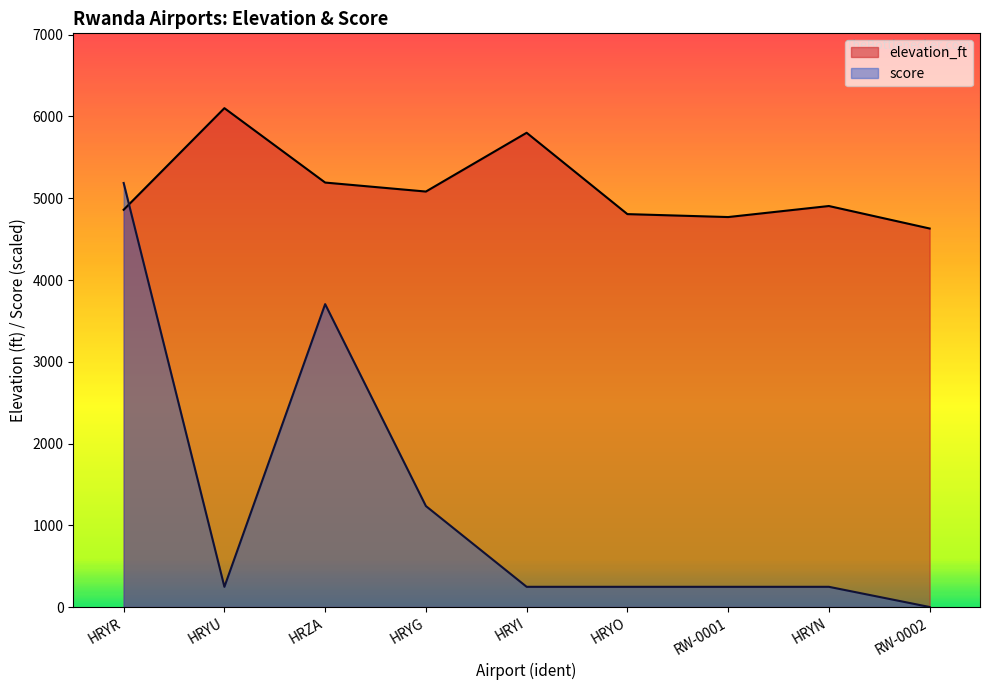

At which label does score first exceed 246?

HRYR